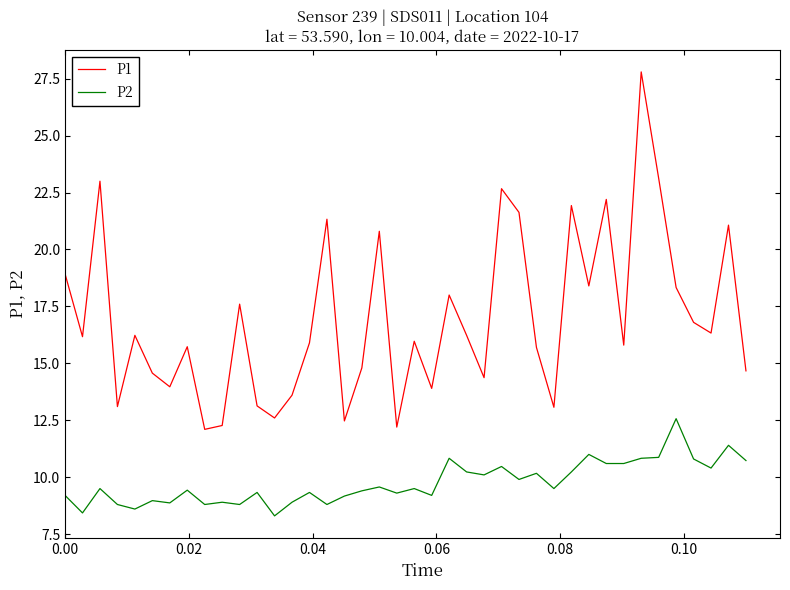

True or false: P2 and P1 cross at least once.

False